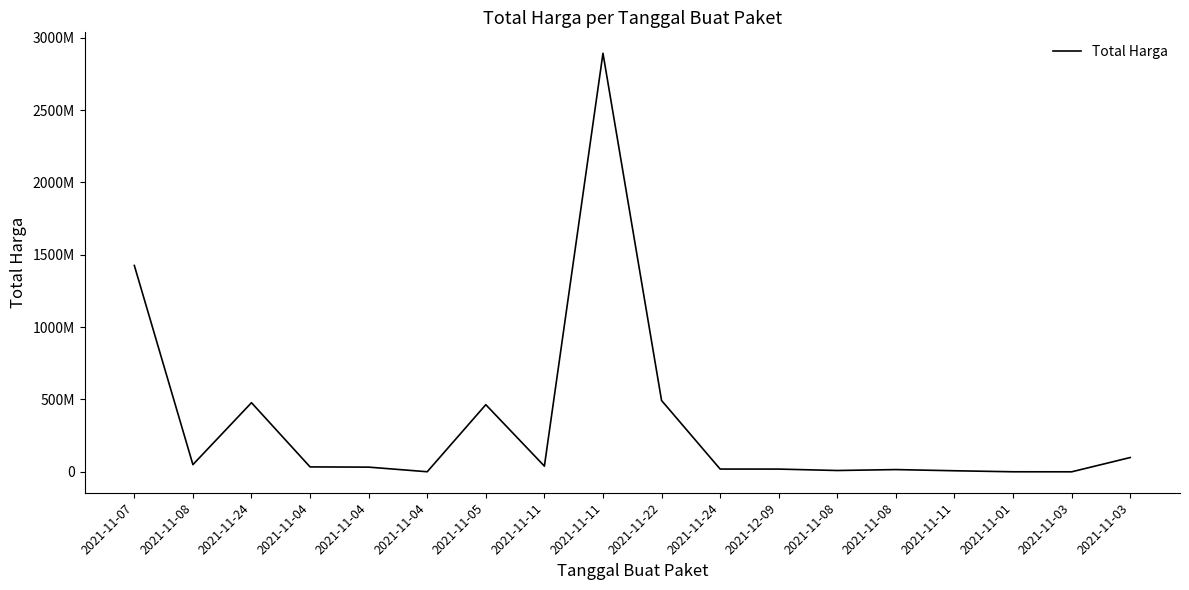

Does the chart display data point markers on the line(s)?

No